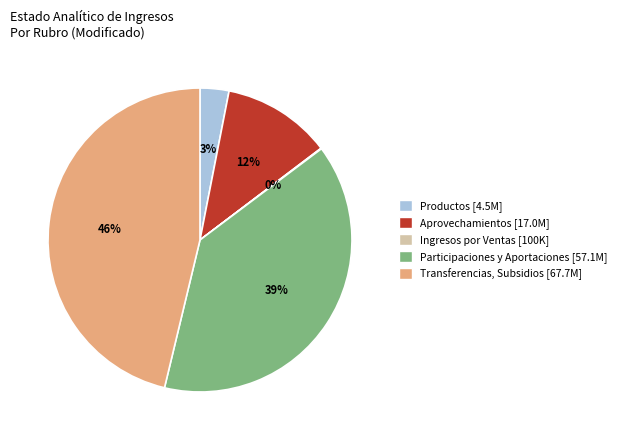

Is it true that Productos [4.5M] is 17% of the pie?

False